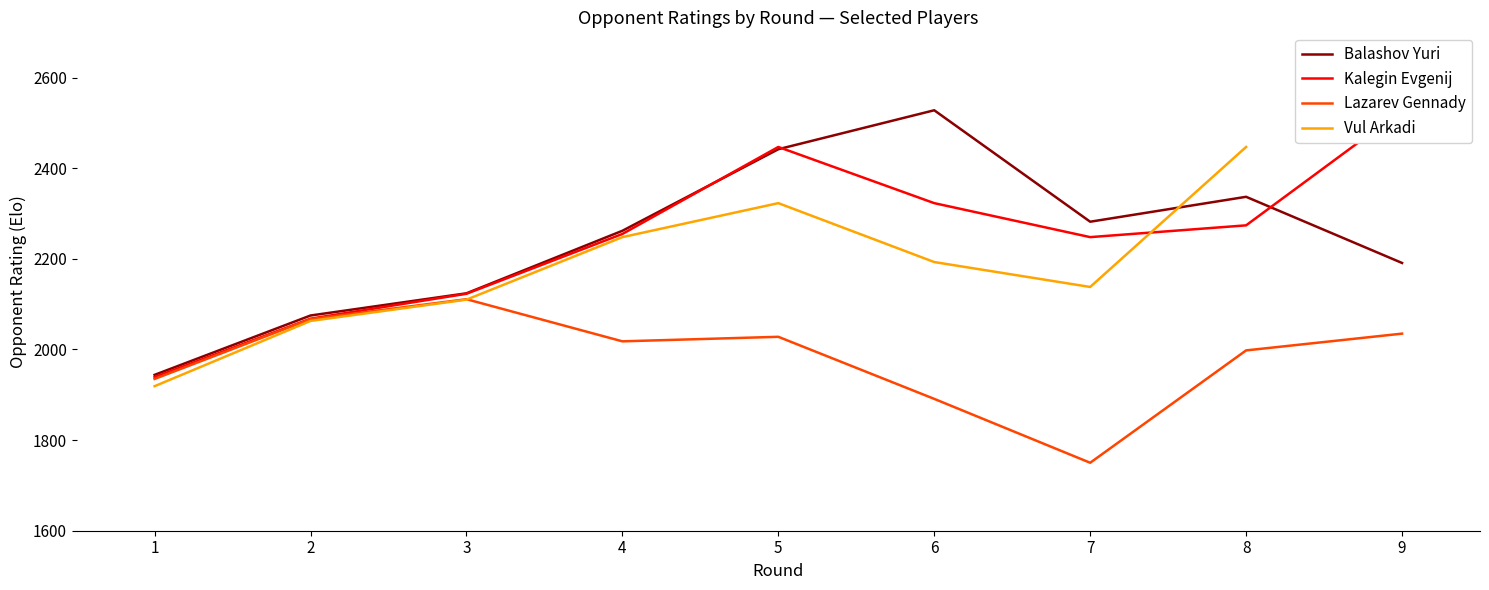

True or false: Balashov Yuri has a value of 812.9 at 6.

False